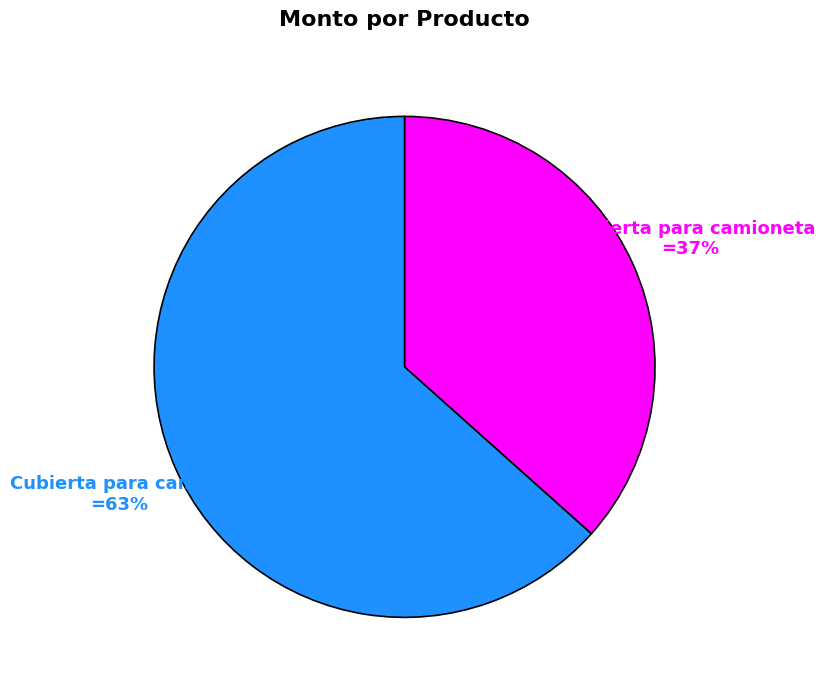

To the nearest percent, what is the average slice percentage?

50%